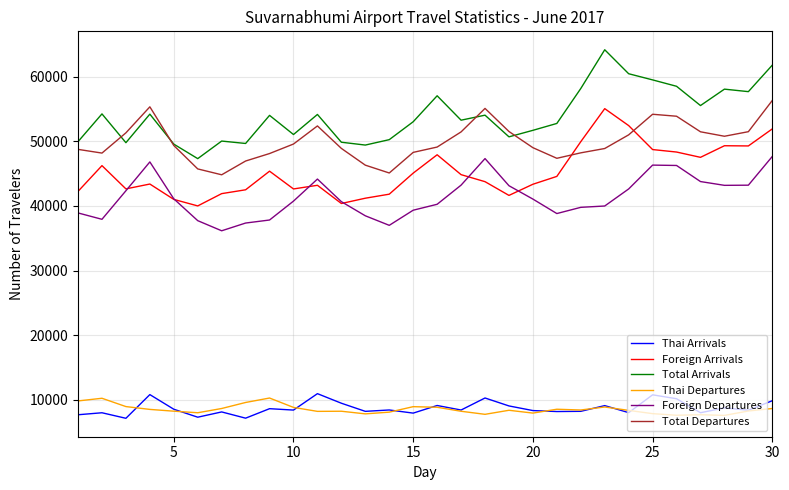

What is the highest value of the Total Arrivals series?

64161